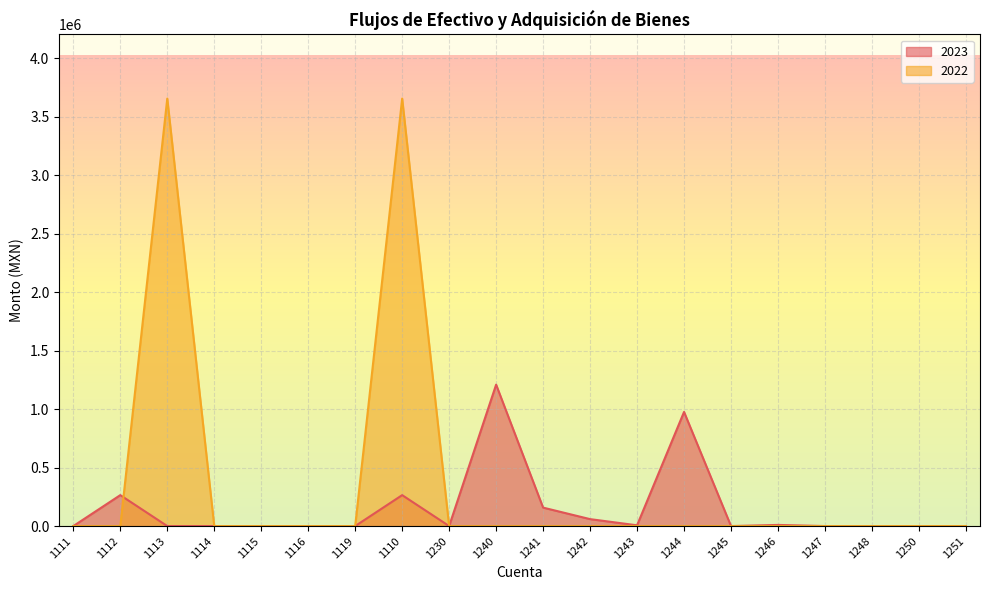

How many times do 2023 and 2022 cross each other?

1